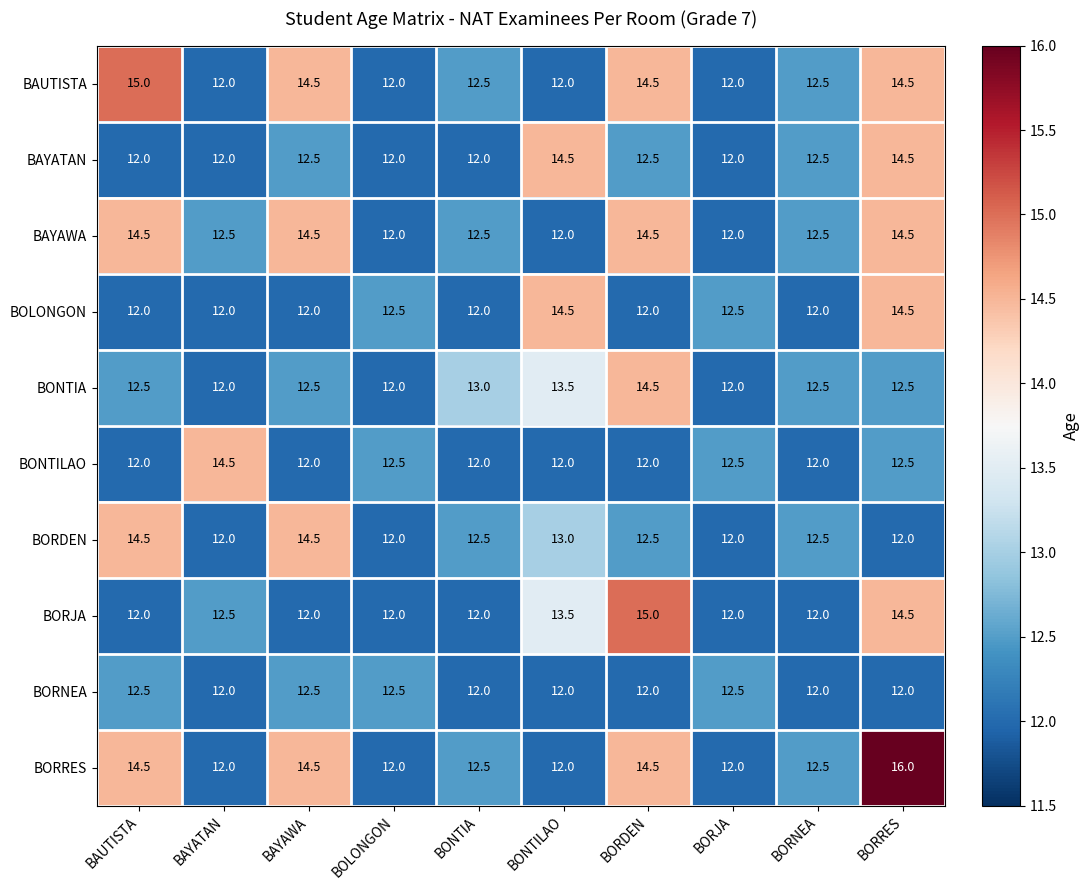

Which series has the largest total across all categories?

BORRES